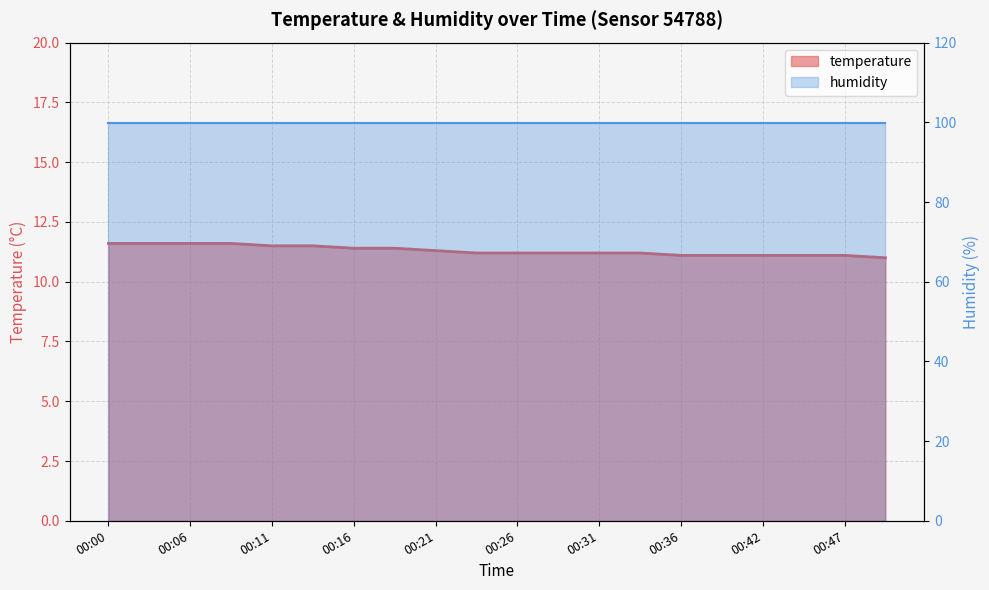

Rank the categories by value from highest to lowest.

00:00, 00:03, 00:06, 00:08, 00:11, 00:13, 00:16, 00:18, 00:21, 00:24, 00:26, 00:29, 00:31, 00:34, 00:36, 00:39, 00:42, 00:44, 00:47, 00:49